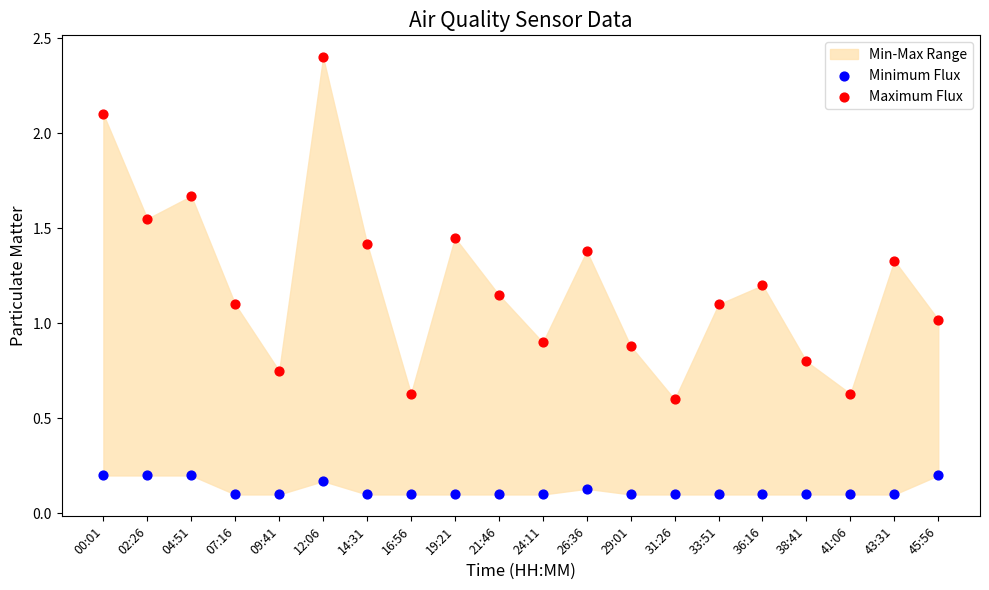

Across all data points, what is the range of Y values (max minus min)?

2.3